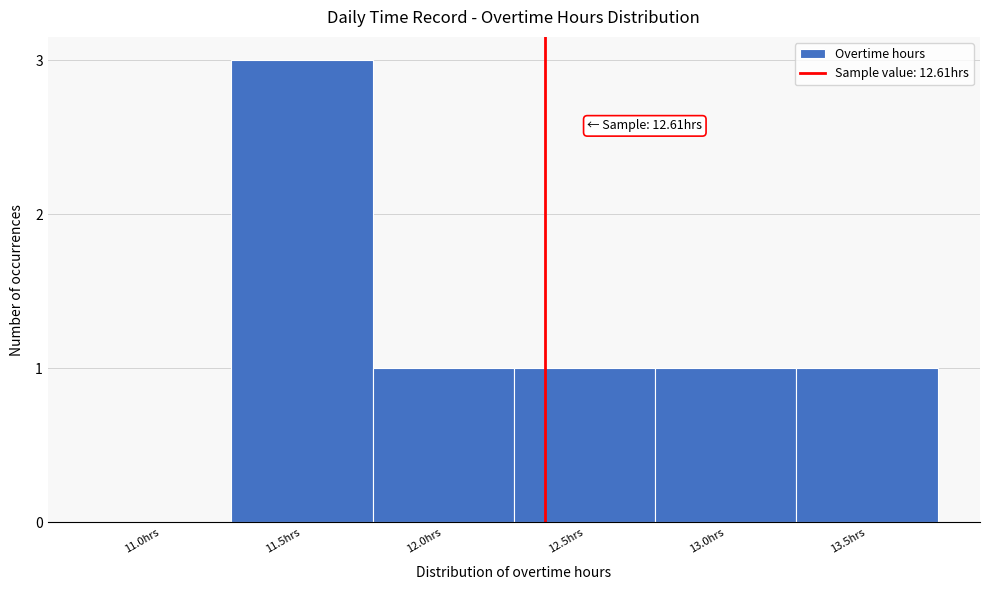

Reading left to right, extract all data points from this chart.

11.0hrs=0	11.5hrs=3	12.0hrs=1	12.5hrs=1	13.0hrs=1	13.5hrs=1